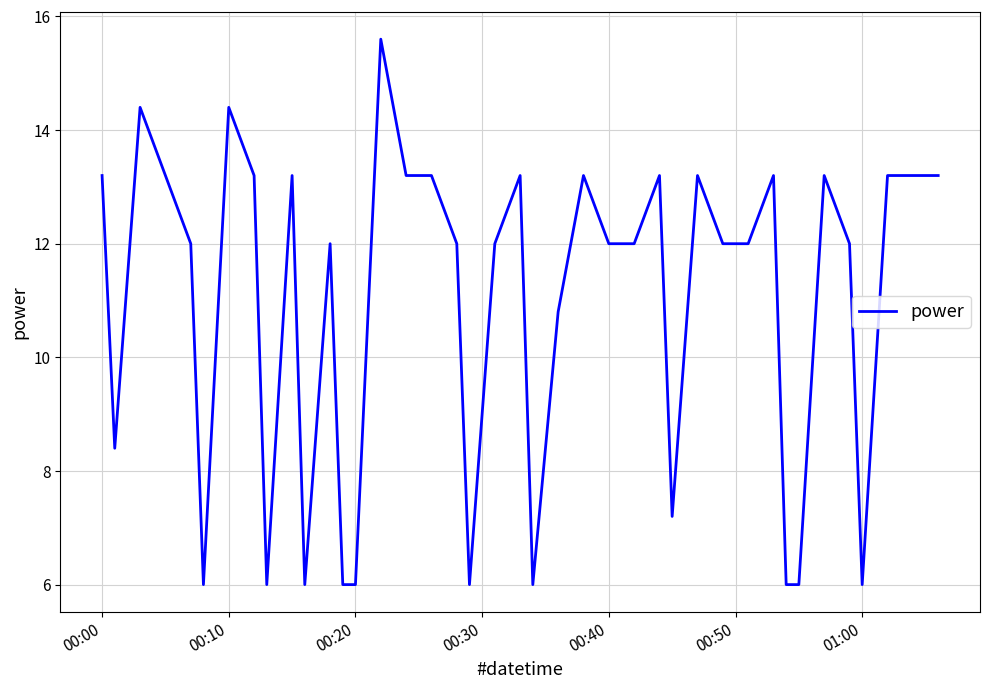

What is the difference between the maximum and minimum values?

9.6